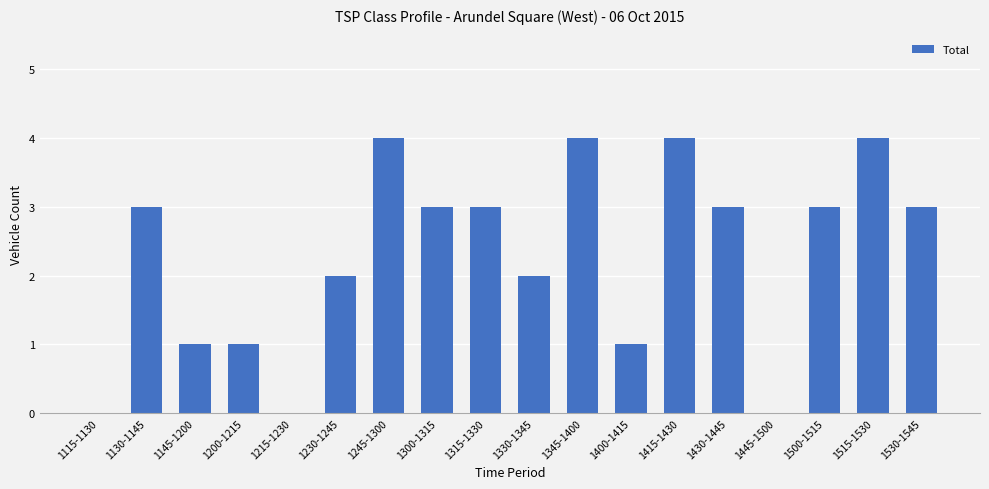

What is the ratio of the value at 1330-1345 to the value at 1415-1430?

0.5